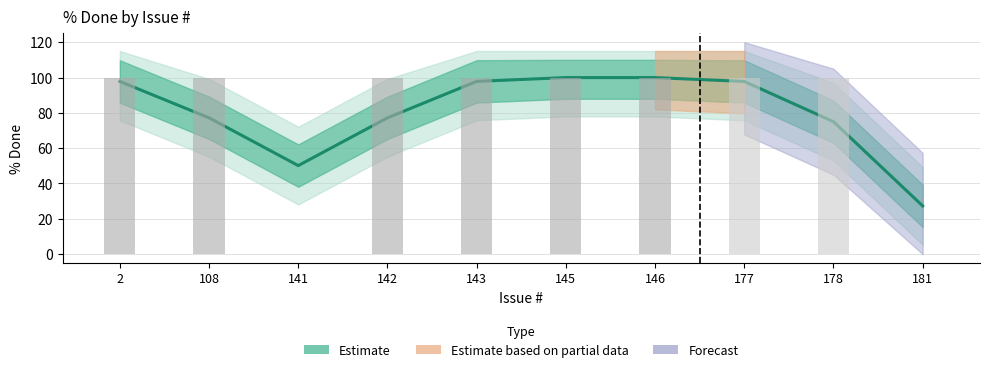

The value at 142 is 100. True or false?

True